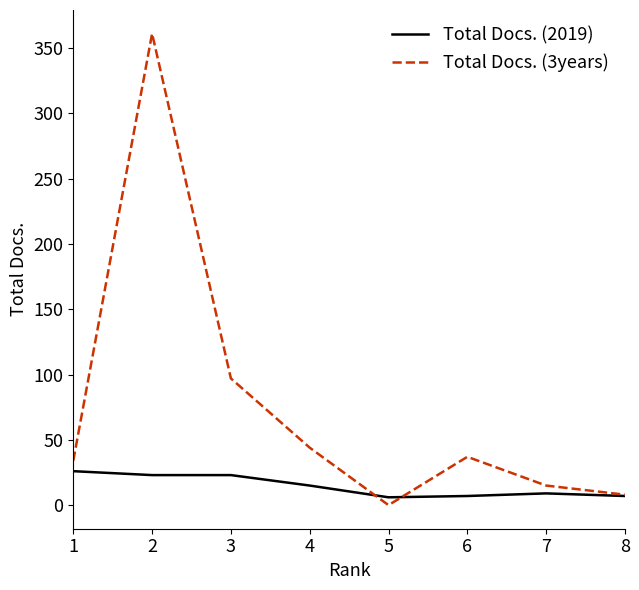

Where does the Total Docs. (3years) series first go above 37?

2